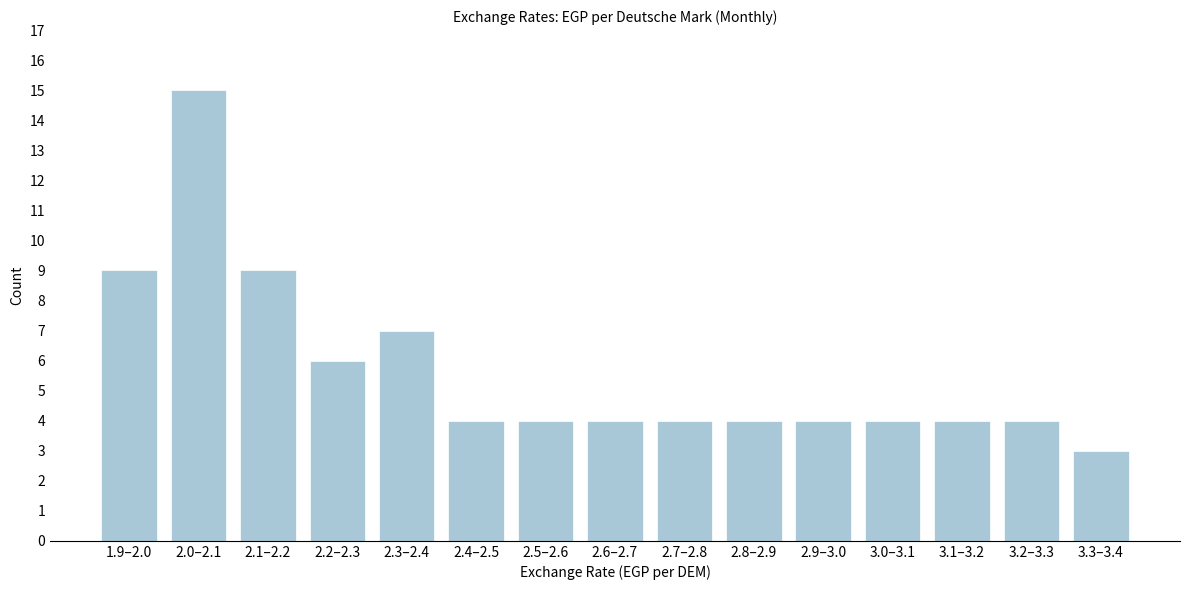

Reading left to right, what are all the values shown in this chart?

1.9–2.0=9	2.0–2.1=15	2.1–2.2=9	2.2–2.3=6	2.3–2.4=7	2.4–2.5=4	2.5–2.6=4	2.6–2.7=4	2.7–2.8=4	2.8–2.9=4	2.9–3.0=4	3.0–3.1=4	3.1–3.2=4	3.2–3.3=4	3.3–3.4=3